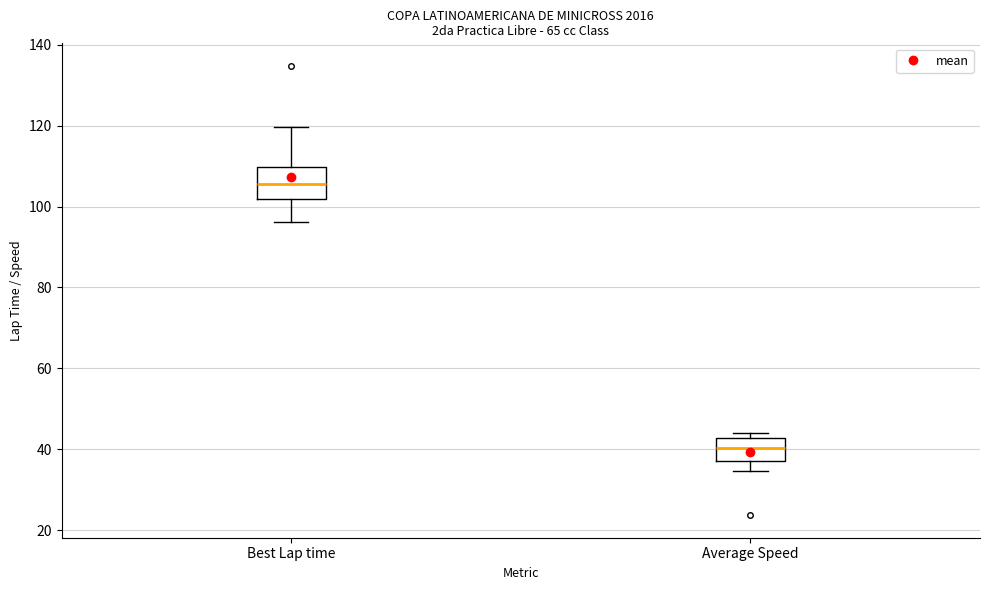

Reading left to right, transcribe this box plot: for each box, give where its median line is, the range the box spans, and where its two whiskers end, as read against the y-axis. The values are not printed on the chart, so give them approximately, as read against the axis.

Best Lap time: median 106, box 102 to 110, whiskers 96 to 120
Average Speed: median 40, box 38 to 42, whiskers 34 to 44